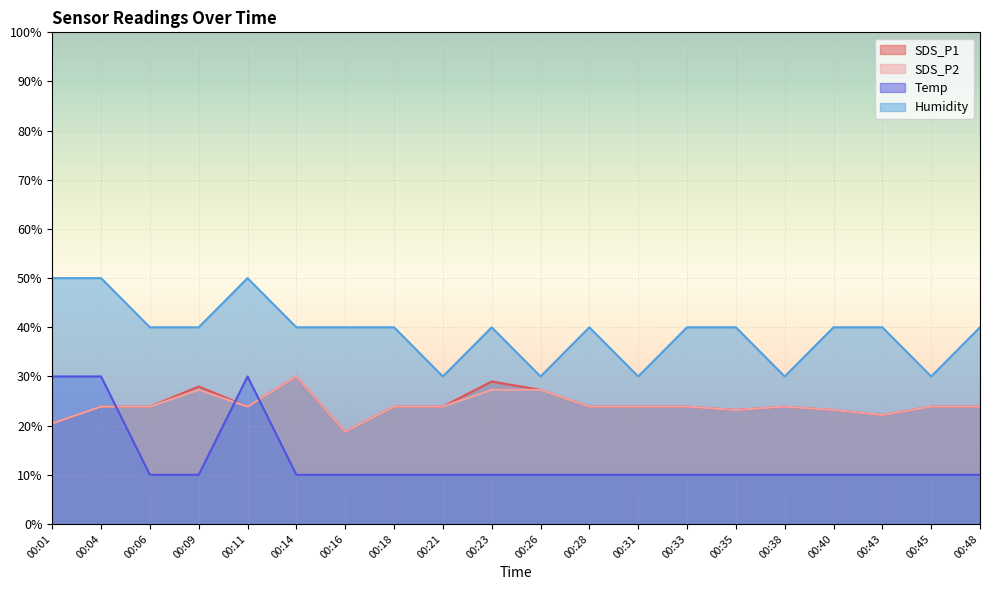

How many values in the SDS_P1 series exceed 23?

17